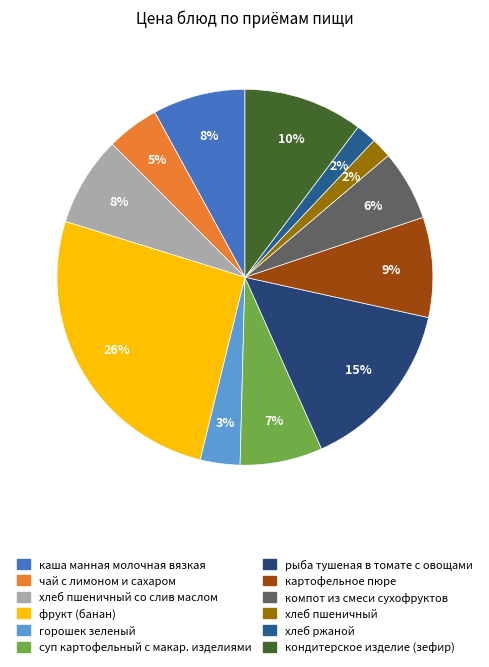

How many segments does this pie chart have?

12